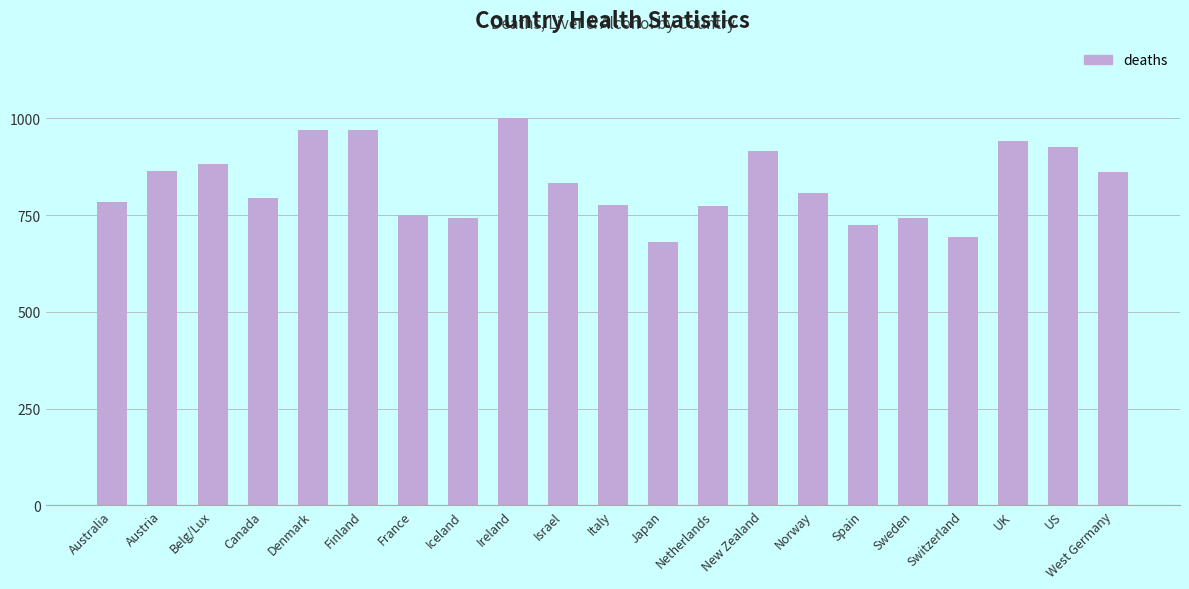

The value at Australia is 785. True or false?

True